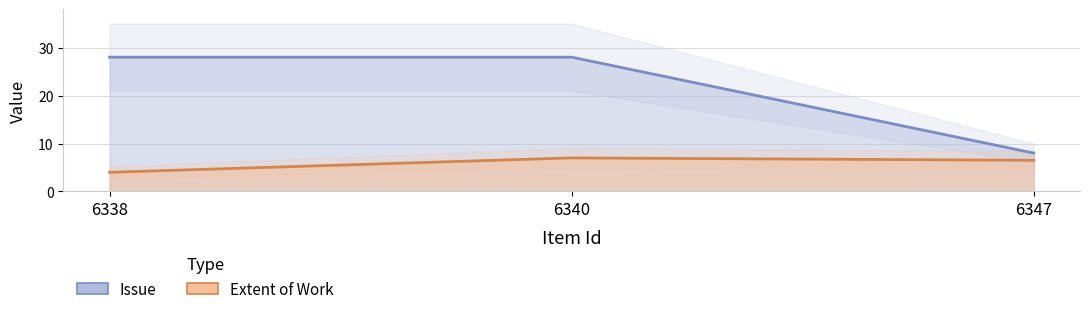

The value of Extent of Work at 6340 is 3.2. True or false?

False